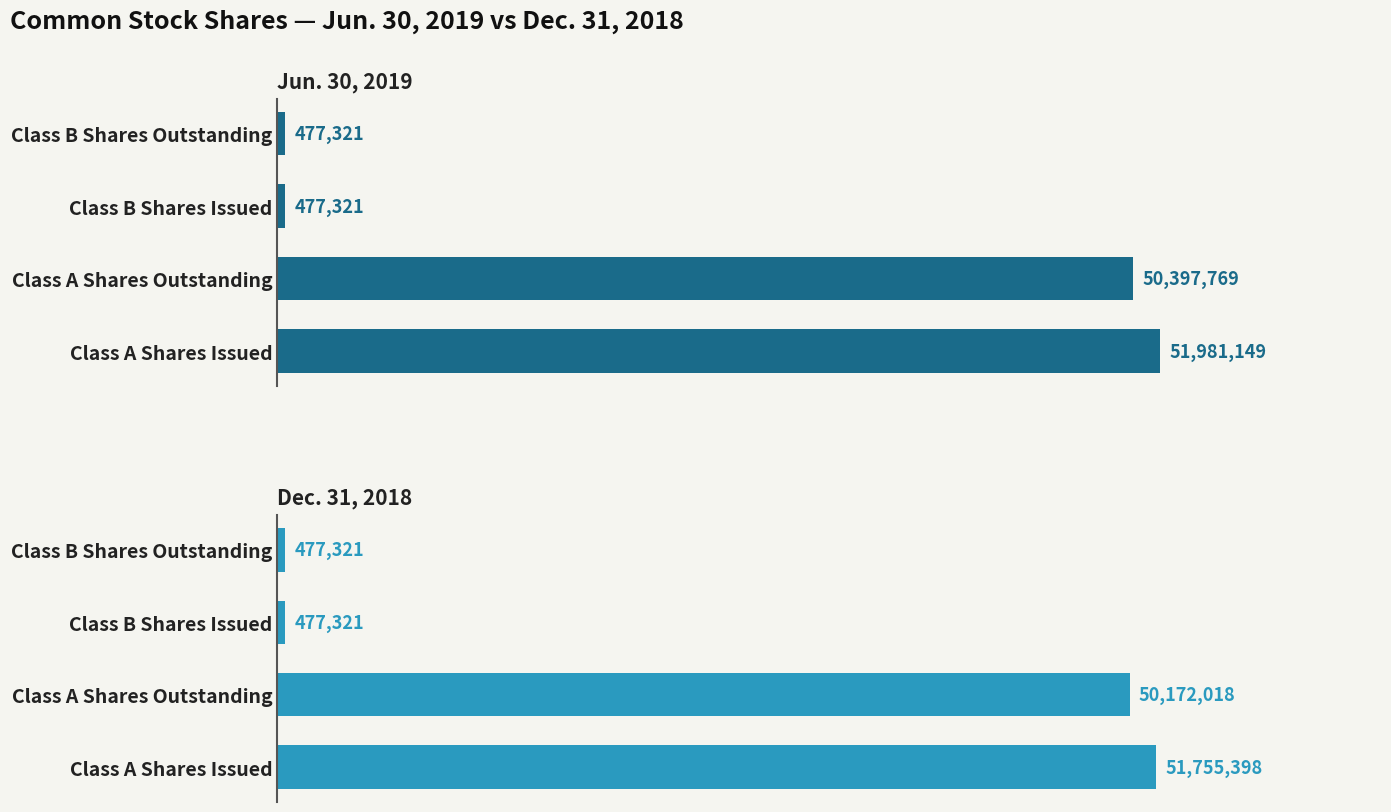

At how many categories does at least one series exceed 8585269?

2